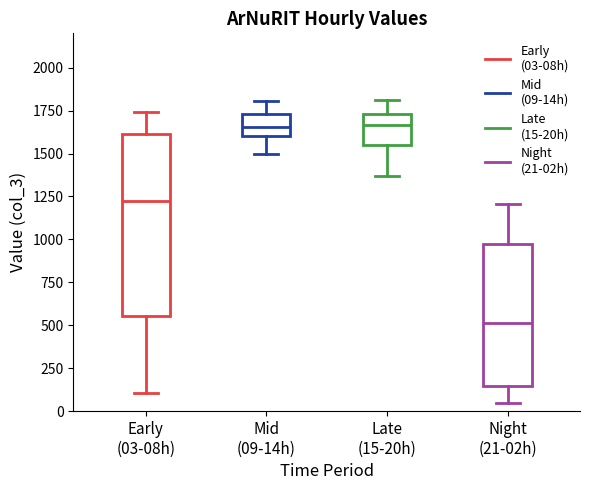

Which box has the lowest median line?

Night (21-02h)